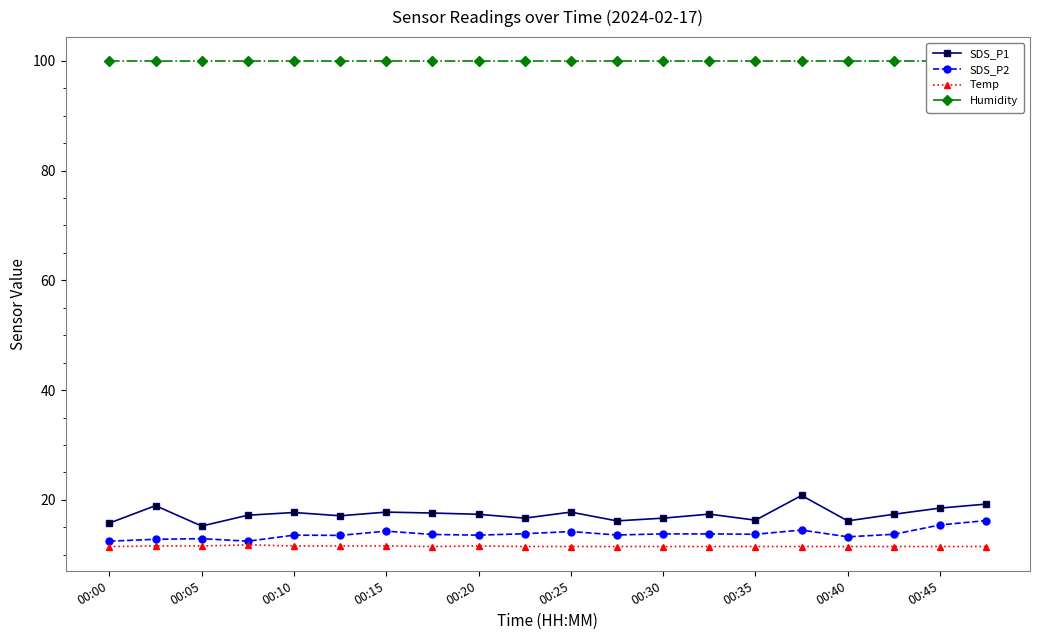

What is the value of the SDS_P2 point at the 7th from the left?

14.3